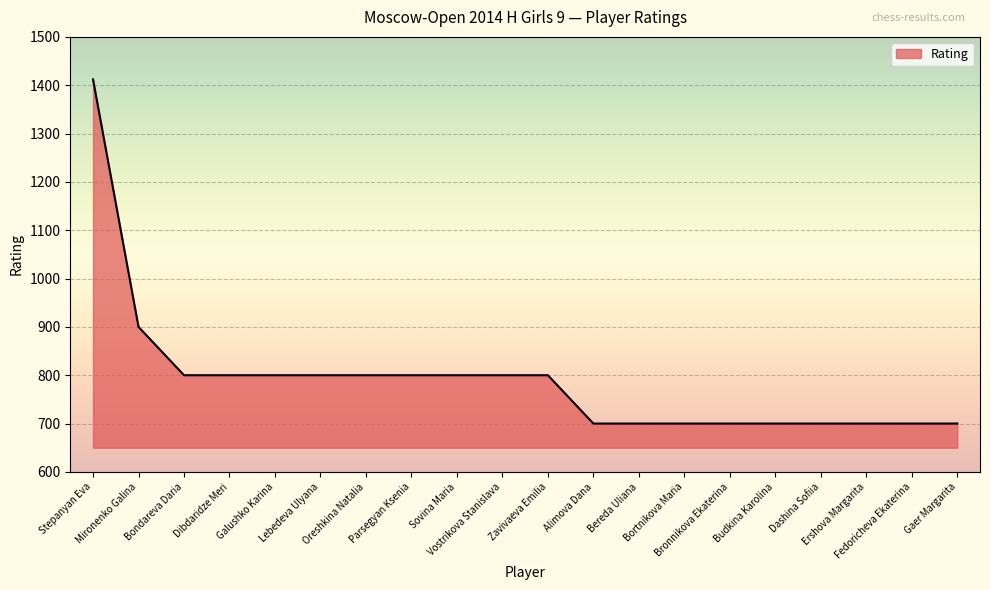

True or false: the data shows 900 at Mironenko Galina.

True